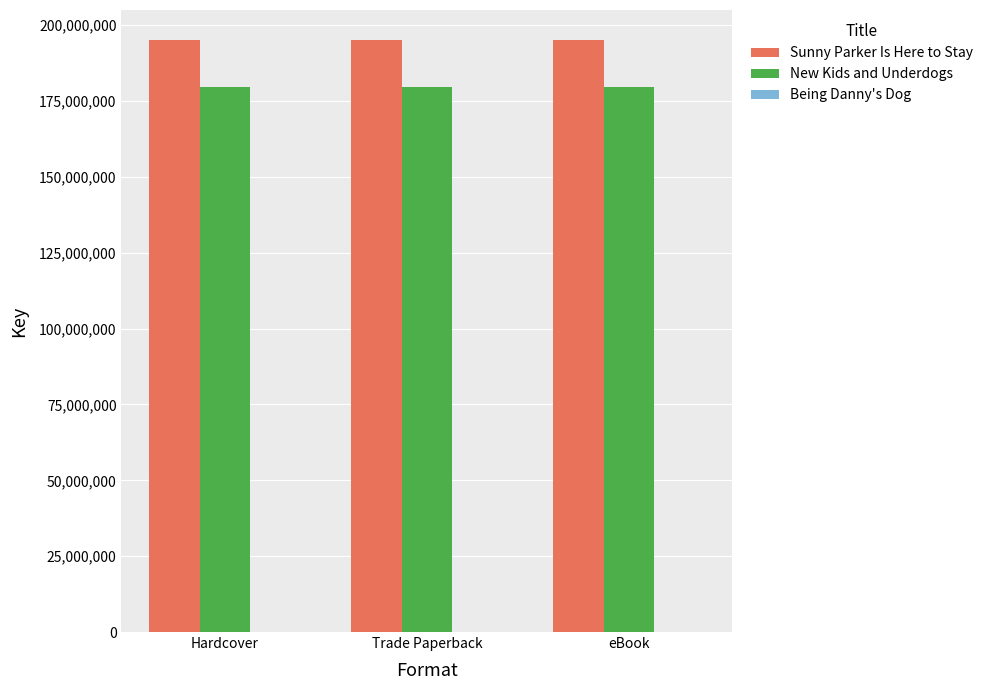

What is the maximum value for Sunny Parker Is Here to Stay?

195254193